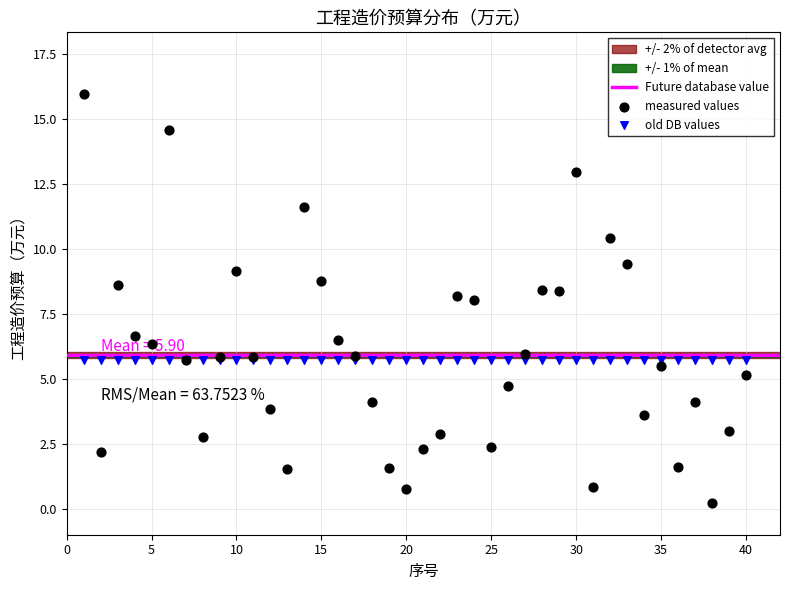

Which series reaches the minimum Y coordinate?

measured values